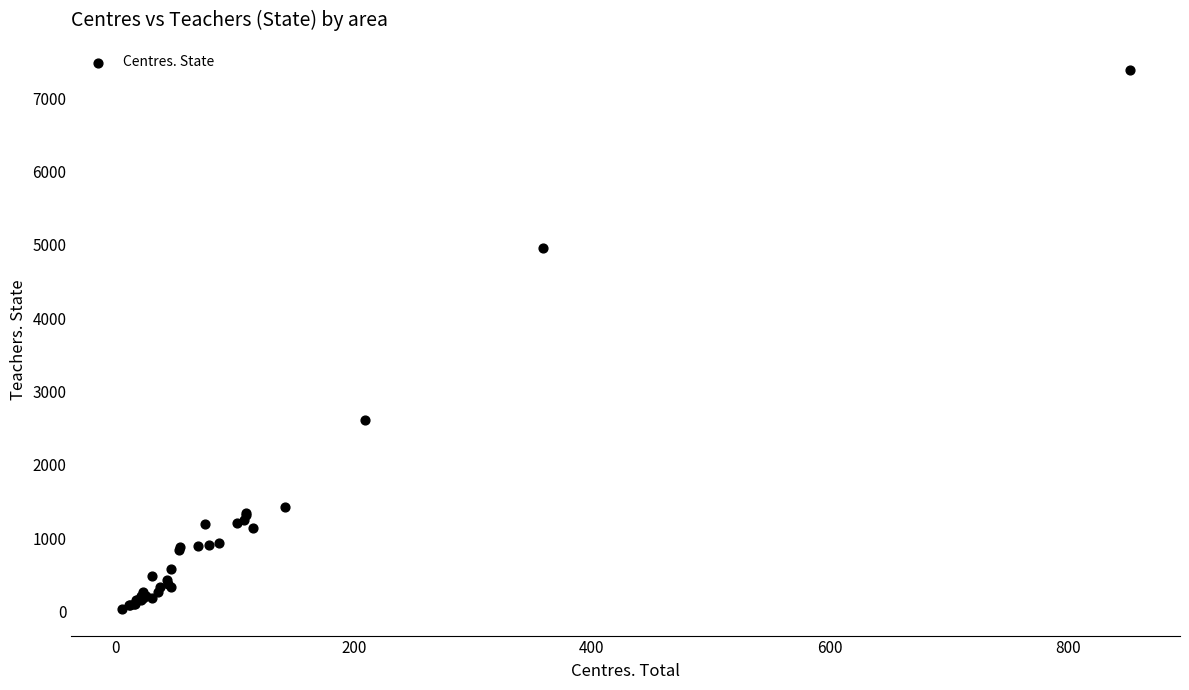

What Y value in the scatter plot is closest to 3714?

2616